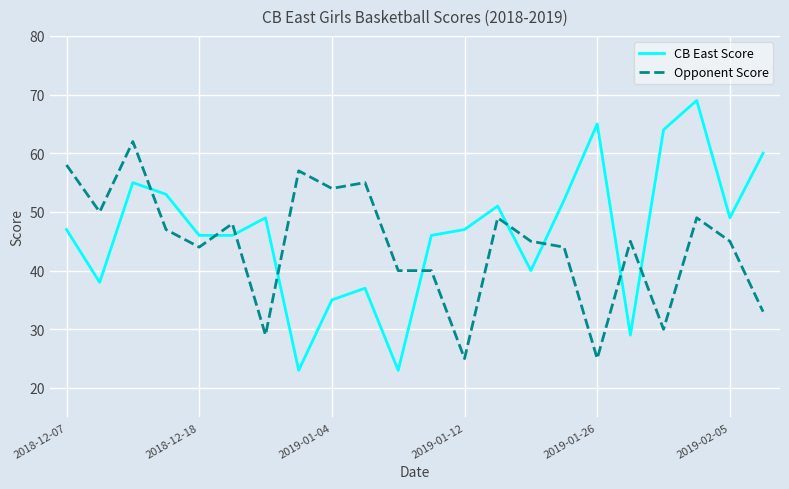

Which series has the largest range (max minus min)?

CB East Score